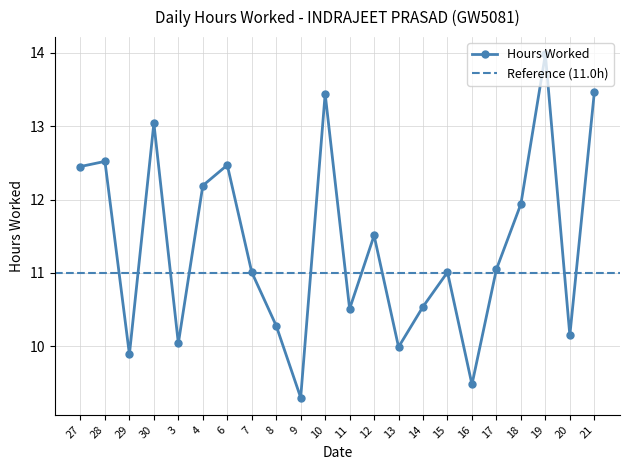

Which has a higher value, 12 or 20?

12